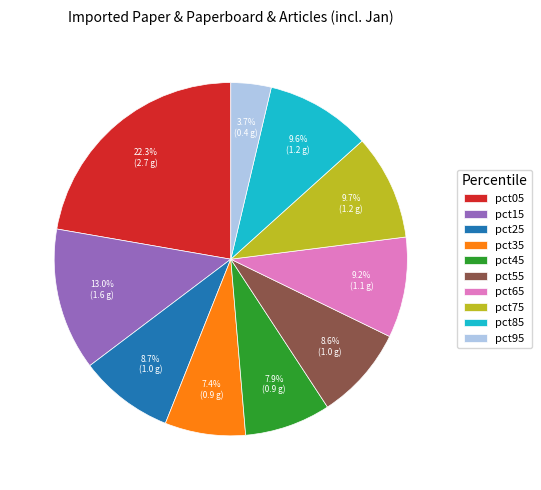

Is the sum of pct25 and pct45 greater than half?

No